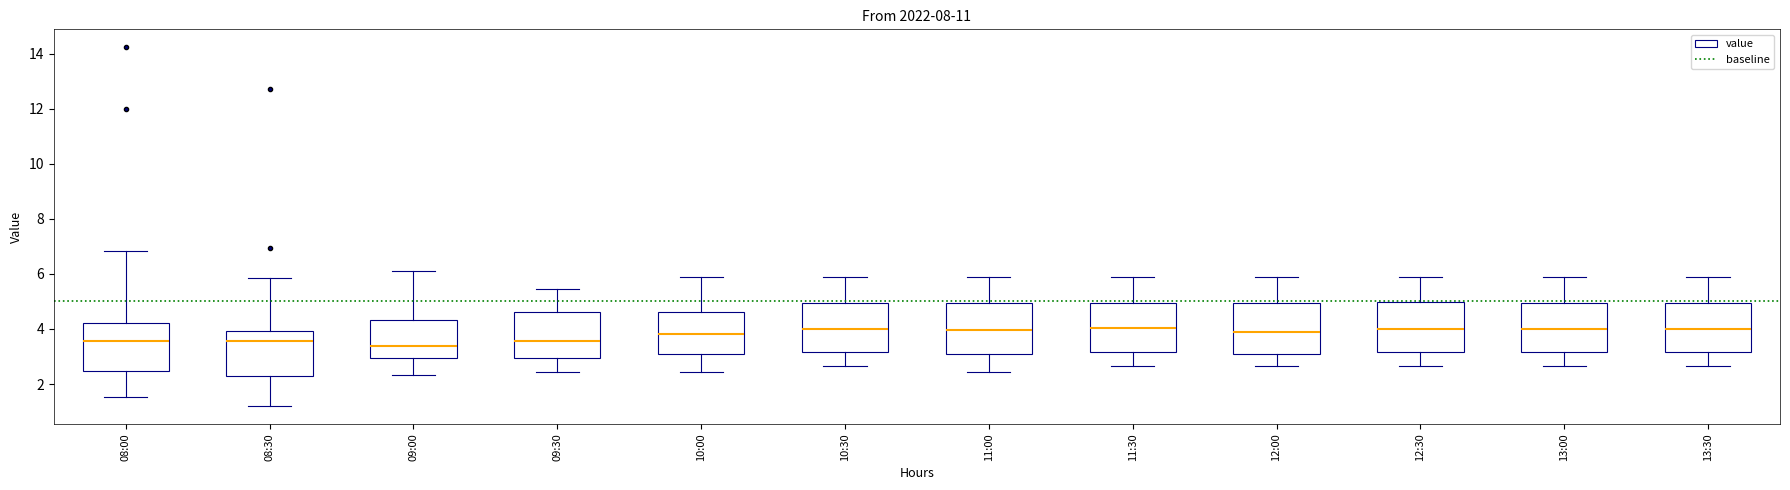

Reading left to right, transcribe this box plot: for each box, give where its median line is, the range the box spans, and where its two whiskers end, as read against the y-axis. The values are not printed on the chart, so give them approximately, as read against the axis.

08:00: median 3.6, box 2.4 to 4.2, whiskers 1.6 to 6.8
08:30: median 3.6, box 2.2 to 4.0, whiskers 1.2 to 5.8
09:00: median 3.4, box 3.0 to 4.4, whiskers 2.4 to 6.2
09:30: median 3.6, box 3.0 to 4.6, whiskers 2.4 to 5.4
10:00: median 3.8, box 3.0 to 4.6, whiskers 2.4 to 5.8
10:30: median 4.0, box 3.2 to 5.0, whiskers 2.6 to 5.8
11:00: median 4.0, box 3.0 to 5.0, whiskers 2.4 to 5.8
11:30: median 4.0, box 3.2 to 5.0, whiskers 2.6 to 5.8
12:00: median 3.8, box 3.0 to 5.0, whiskers 2.6 to 5.8
12:30: median 4.0, box 3.2 to 5.0, whiskers 2.6 to 5.8
13:00: median 4.0, box 3.2 to 5.0, whiskers 2.6 to 5.8
13:30: median 4.0, box 3.2 to 5.0, whiskers 2.6 to 5.8